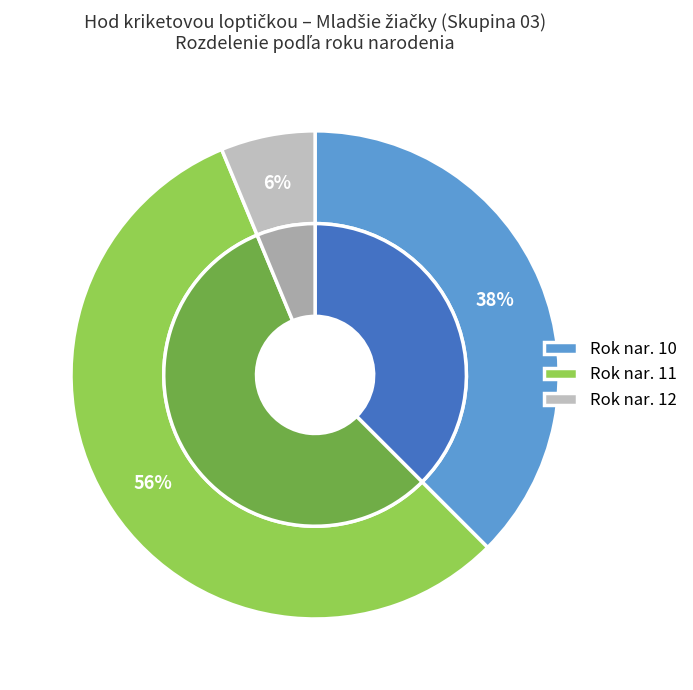

Is it true that 11 is 56% of the pie?

True